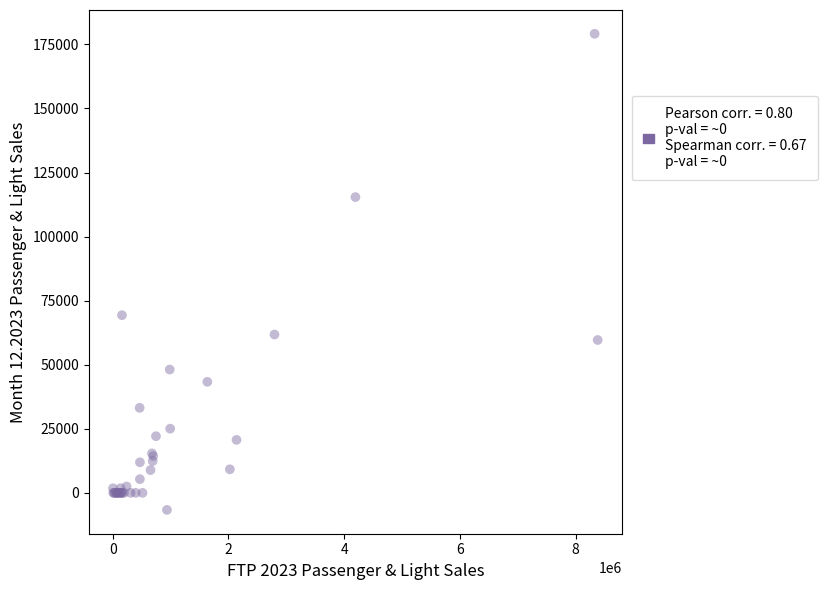

What Y value in the scatter plot is closest to 86244?

69339.4